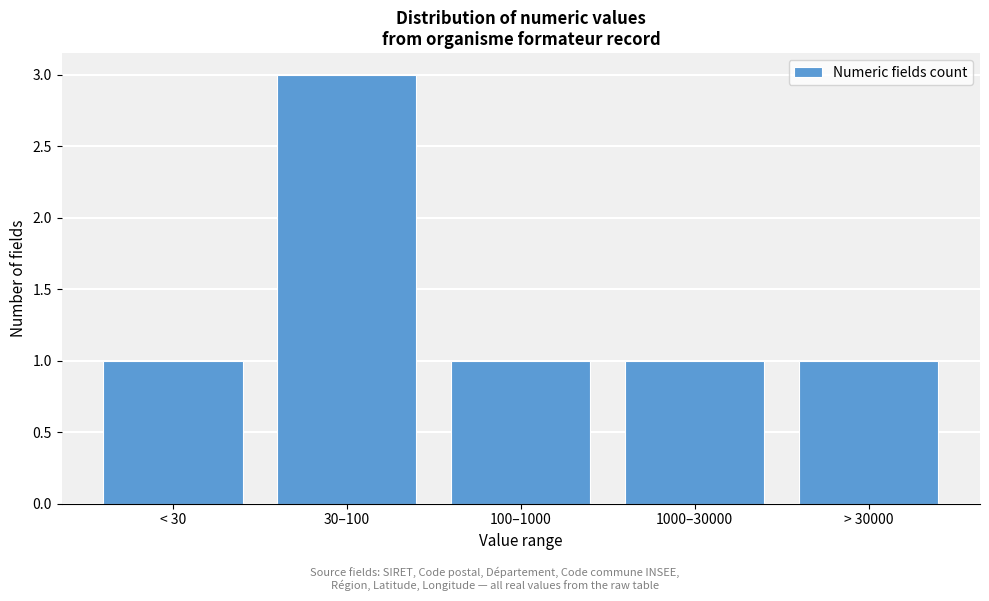

Reading left to right, extract all data points from this chart.

< 30=1	30–100=3	100–1000=1	1000–30000=1	> 30000=1